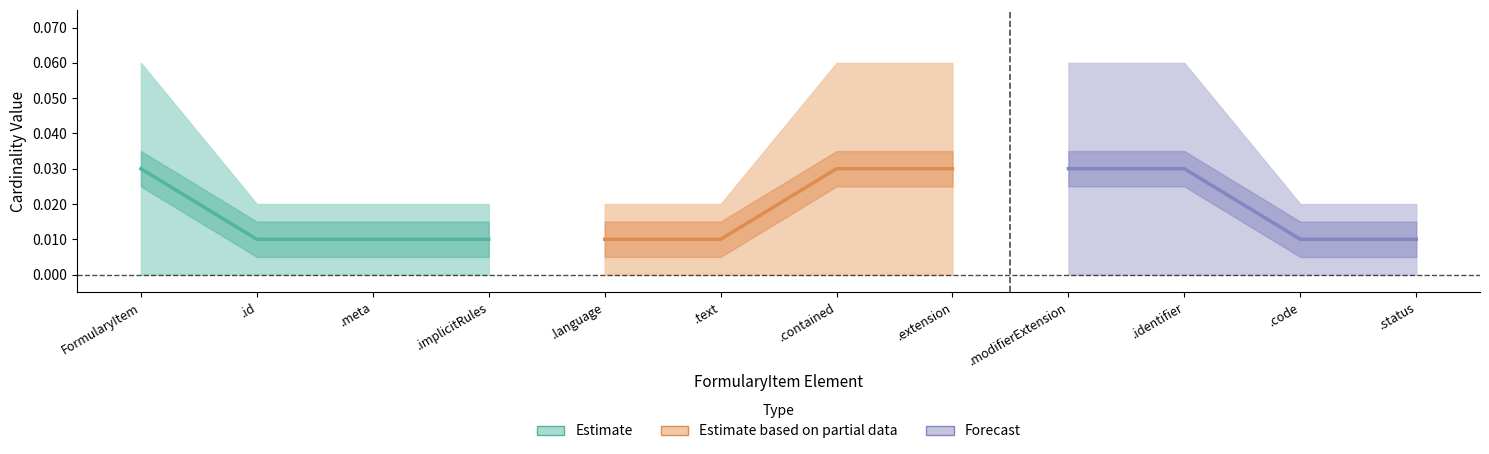

What is the sum of all Estimate based on partial data values?

0.1